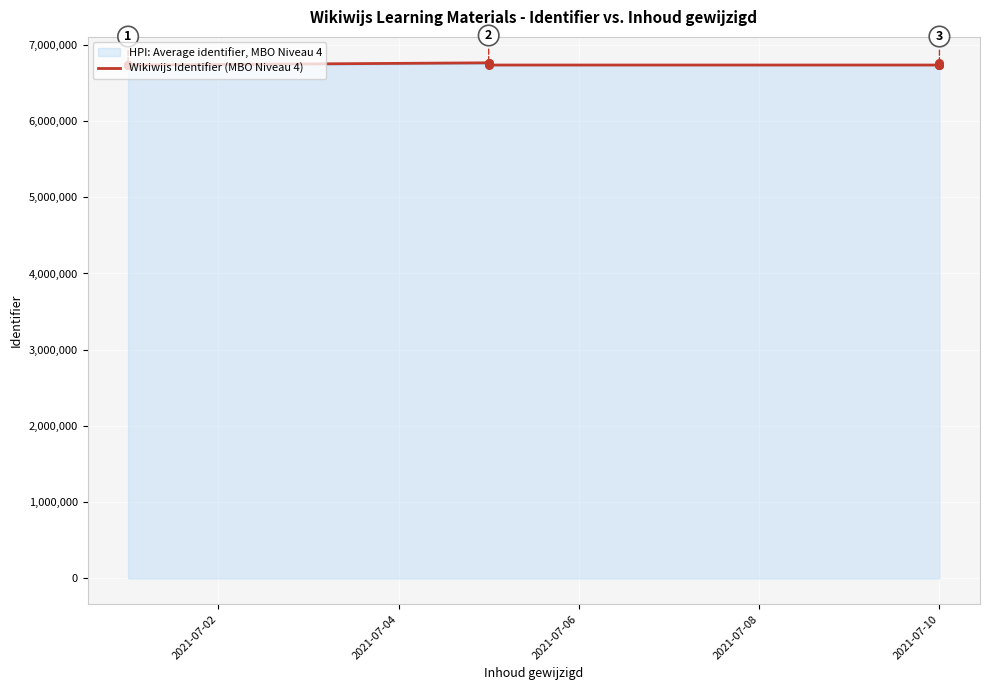

Which has a higher value, 2021-07-10 or 10?

2021-07-10